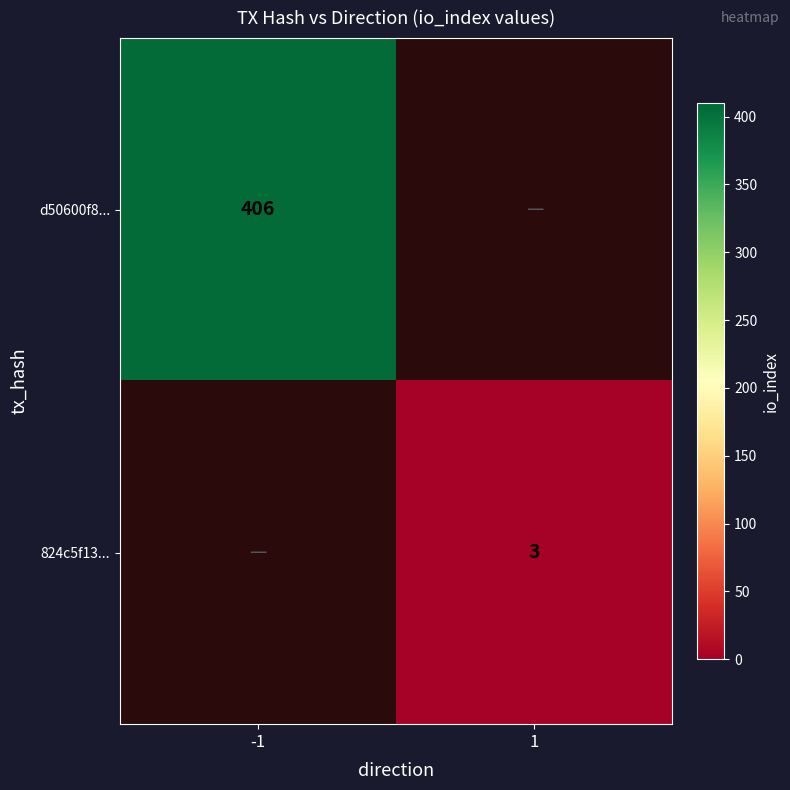

Is it true that d50600f8... equals 217 at -1?

False